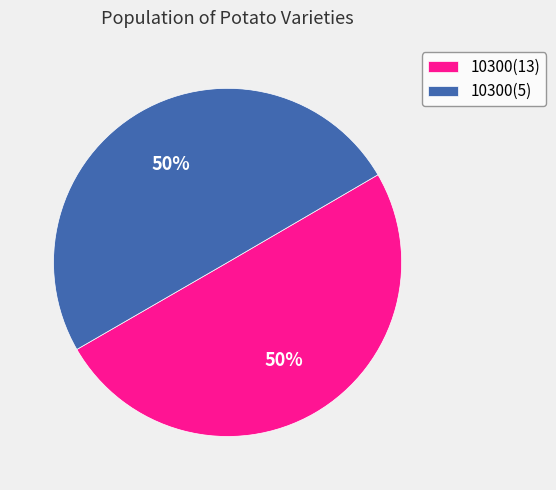

Do 10300(13) and 10300(5) together represent more than half of the pie?

Yes